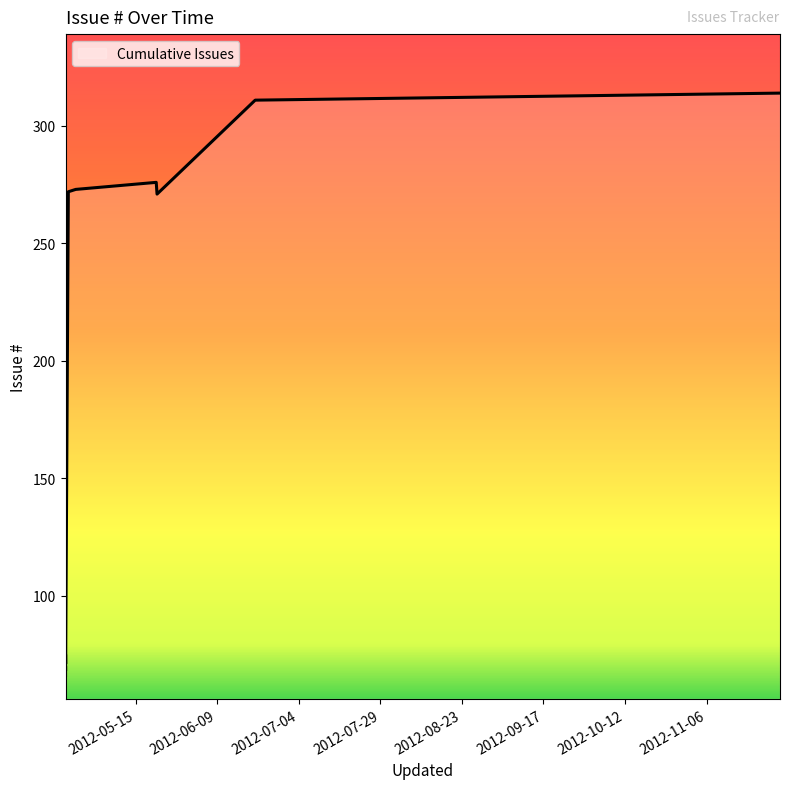

What is the sum of all values?

2286